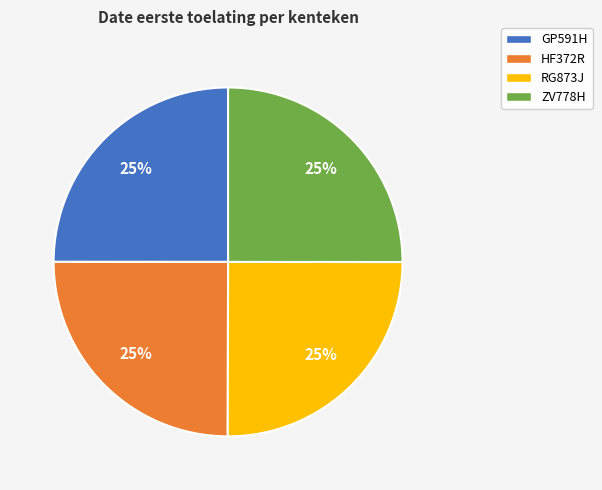

Is there any slice that represents more than half of the pie?

No